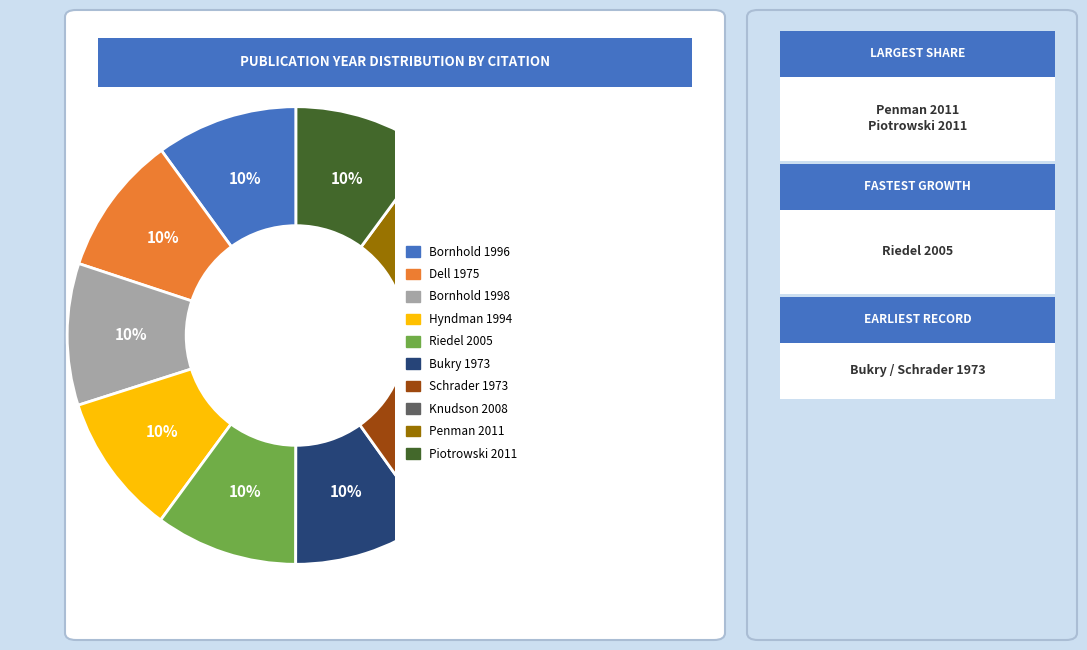

Does any single category account for the majority?

No